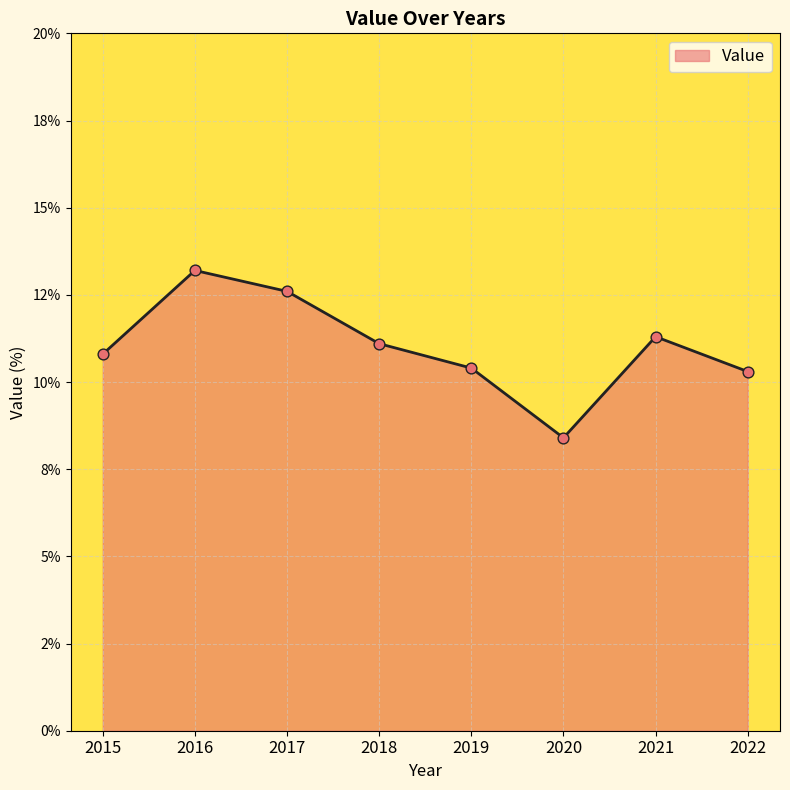

Is this an area chart (filled region under the line)?

Yes